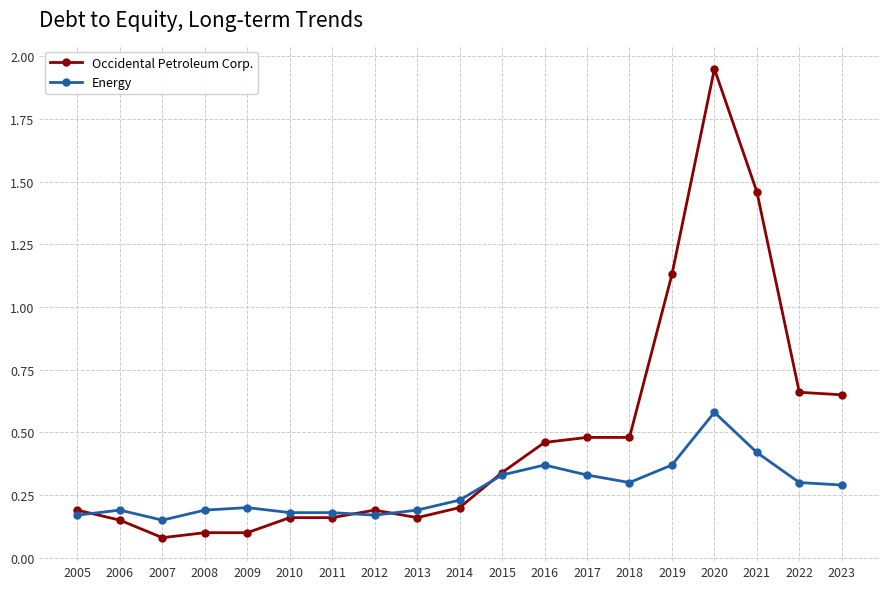

At 2014, list the series in order from largest to smallest.

Energy, Occidental Petroleum Corp.